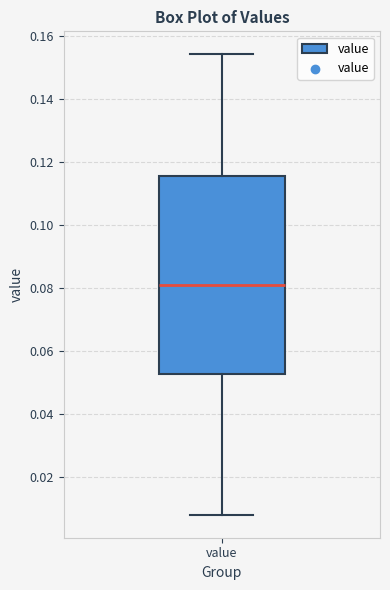

Transcribe this box plot: give where the median line is, the range the box spans, and where the two whiskers end, as read against the y-axis. The values are not printed on the chart, so give them approximately, as read against the axis.

median 0.082, box 0.052 to 0.116, whiskers 0.008 to 0.154